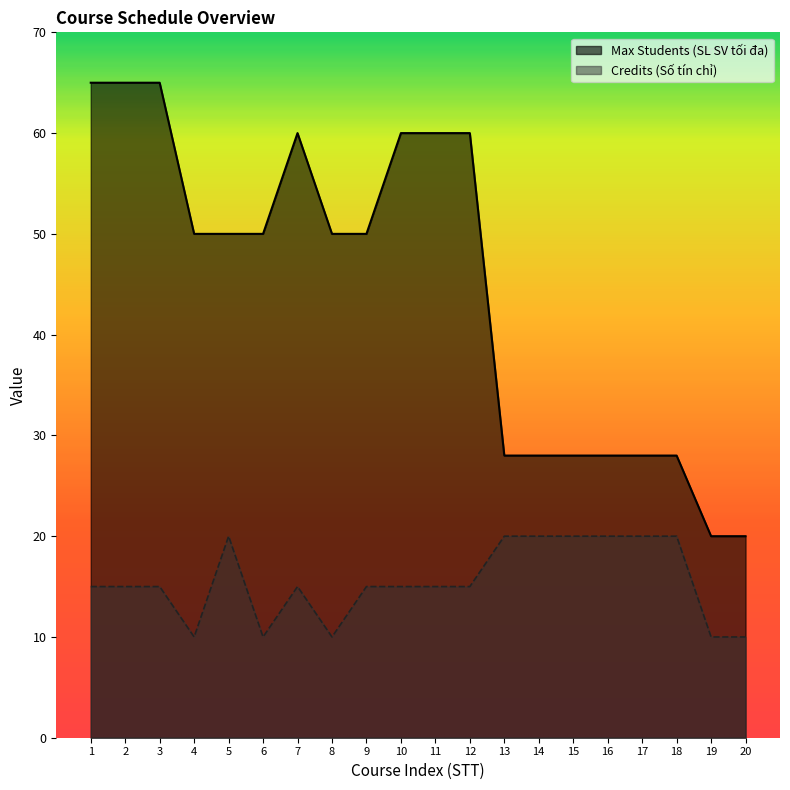

True or false: Credits (Số tín chỉ) has a value of 20 at 18.

True